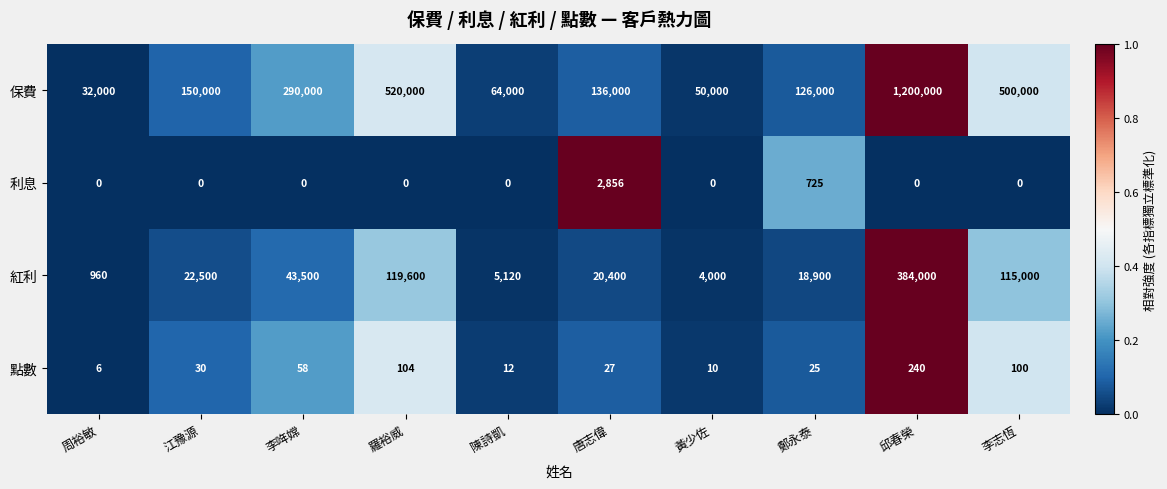

At which category is the sum across all series the highest?

邱春榮